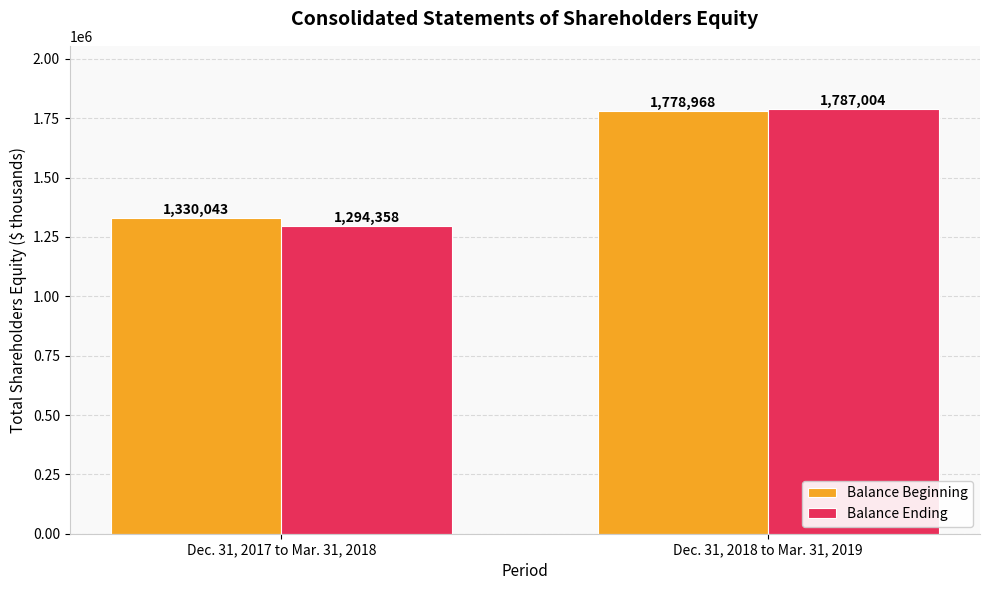

What is the value of the Balance Beginning bar at the 2nd from the left?

1778968